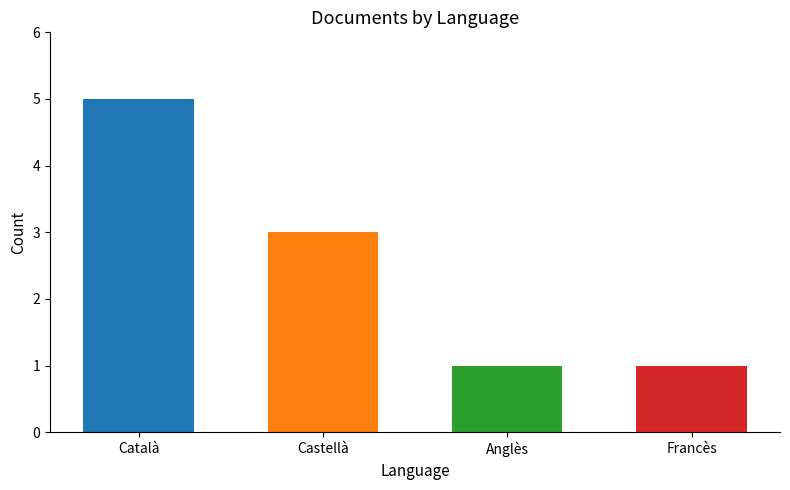

What is the approximate value at Francès?

1